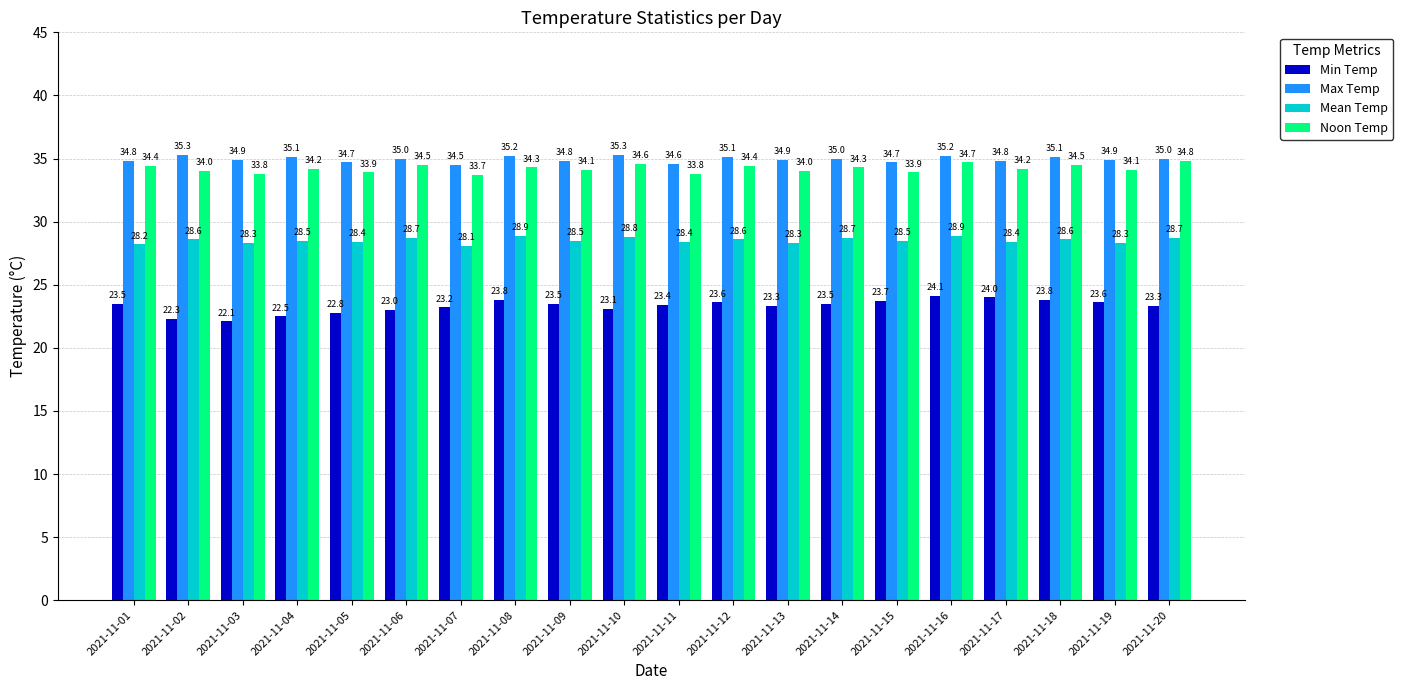

Reading left to right, extract all data points from this chart.

Min Temp: 2021-11-01=23.5	2021-11-02=22.3	2021-11-03=22.1	2021-11-04=22.5	2021-11-05=22.8	2021-11-06=23.0	2021-11-07=23.2	2021-11-08=23.8	2021-11-09=23.5	2021-11-10=23.1	2021-11-11=23.4	2021-11-12=23.6	2021-11-13=23.3	2021-11-14=23.5	2021-11-15=23.7	2021-11-16=24.1	2021-11-17=24.0	2021-11-18=23.8	2021-11-19=23.6	2021-11-20=23.3
Max Temp: 2021-11-01=34.8	2021-11-02=35.3	2021-11-03=34.9	2021-11-04=35.1	2021-11-05=34.7	2021-11-06=35.0	2021-11-07=34.5	2021-11-08=35.2	2021-11-09=34.8	2021-11-10=35.3	2021-11-11=34.6	2021-11-12=35.1	2021-11-13=34.9	2021-11-14=35.0	2021-11-15=34.7	2021-11-16=35.2	2021-11-17=34.8	2021-11-18=35.1	2021-11-19=34.9	2021-11-20=35.0
Mean Temp: 2021-11-01=28.2	2021-11-02=28.6	2021-11-03=28.3	2021-11-04=28.5	2021-11-05=28.4	2021-11-06=28.7	2021-11-07=28.1	2021-11-08=28.9	2021-11-09=28.5	2021-11-10=28.8	2021-11-11=28.4	2021-11-12=28.6	2021-11-13=28.3	2021-11-14=28.7	2021-11-15=28.5	2021-11-16=28.9	2021-11-17=28.4	2021-11-18=28.6	2021-11-19=28.3	2021-11-20=28.7
Noon Temp: 2021-11-01=34.4	2021-11-02=34.0	2021-11-03=33.8	2021-11-04=34.2	2021-11-05=33.9	2021-11-06=34.5	2021-11-07=33.7	2021-11-08=34.3	2021-11-09=34.1	2021-11-10=34.6	2021-11-11=33.8	2021-11-12=34.4	2021-11-13=34.0	2021-11-14=34.3	2021-11-15=33.9	2021-11-16=34.7	2021-11-17=34.2	2021-11-18=34.5	2021-11-19=34.1	2021-11-20=34.8